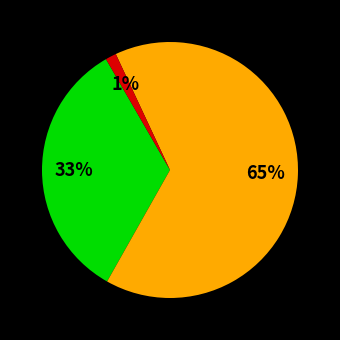

How many slices are in this pie chart?

3